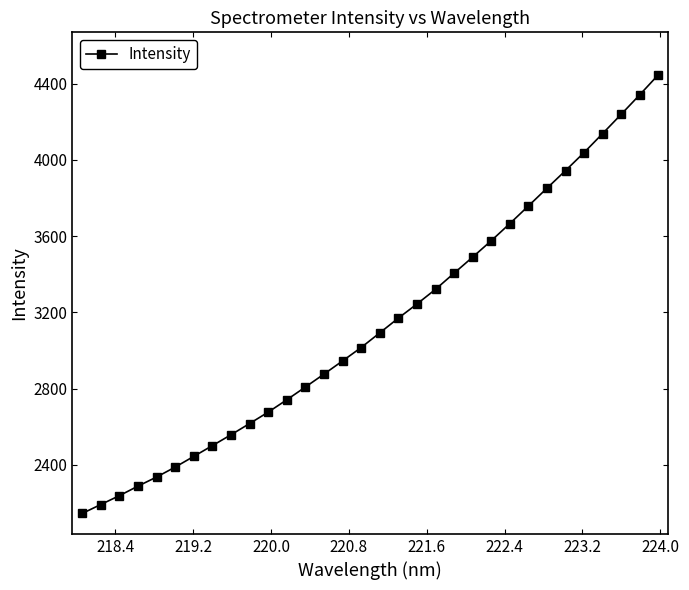

What is the difference between the maximum and second lowest values?

2255.1